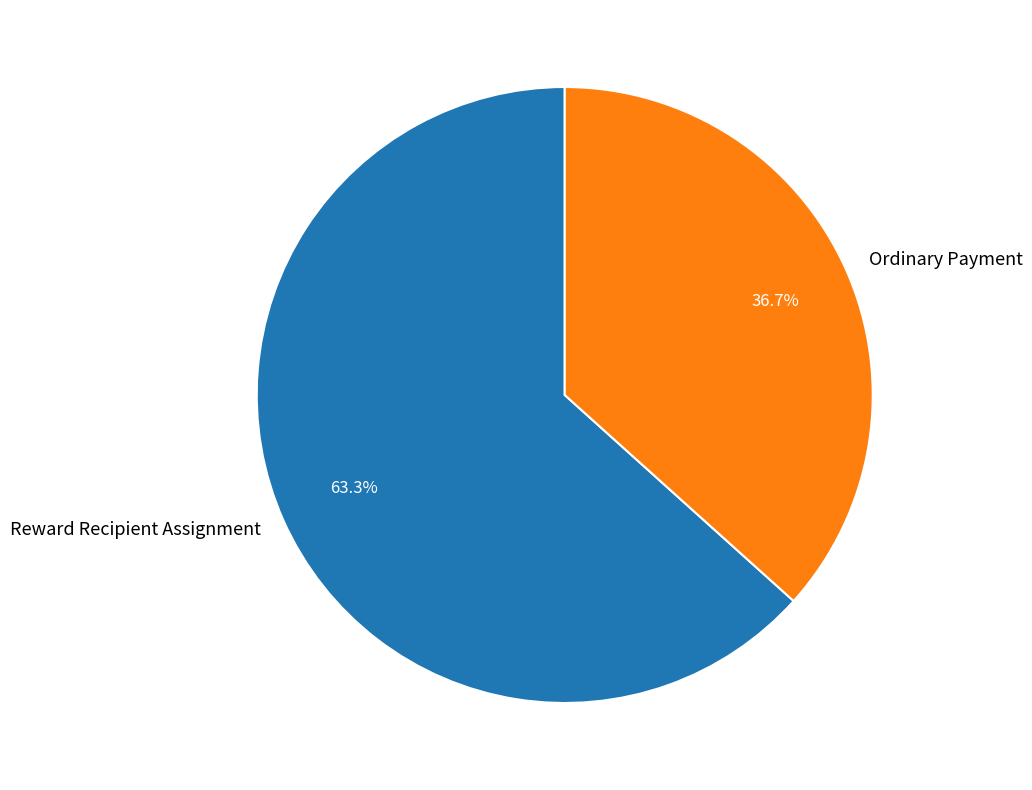

Between Reward Recipient Assignment and Ordinary Payment, which is larger?

Reward Recipient Assignment